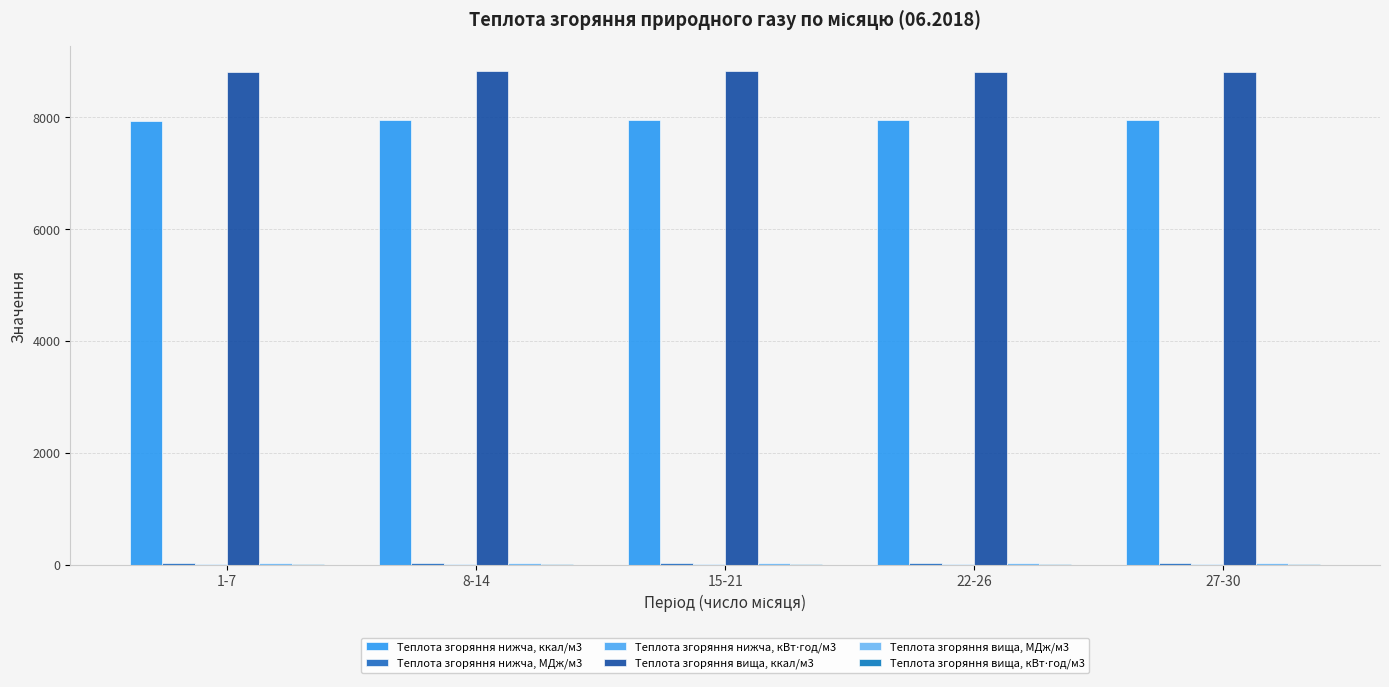

True or false: Теплота згоряння нижча, ккал/м3 has a value of 7953.1 at 8-14.

True